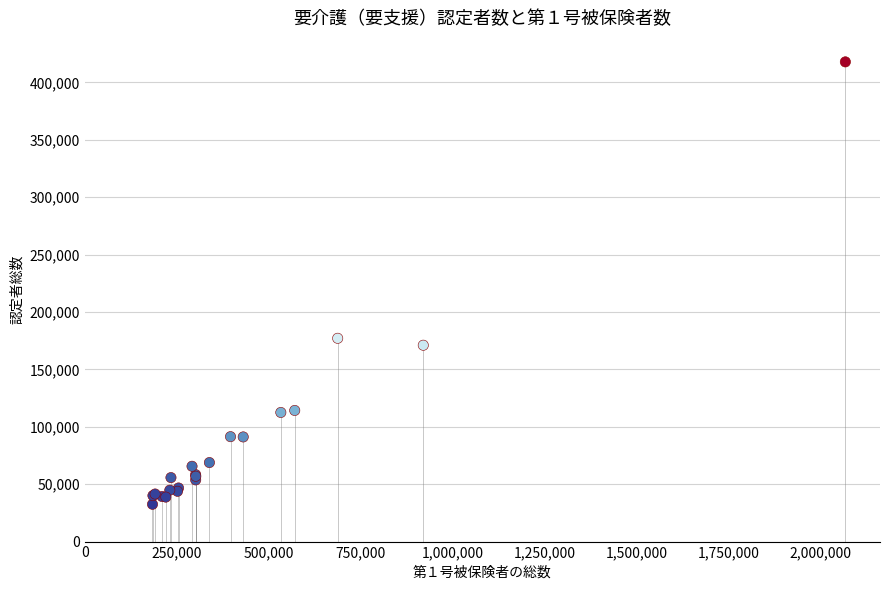

What Y value in the scatter plot is closest to 225136?

177042